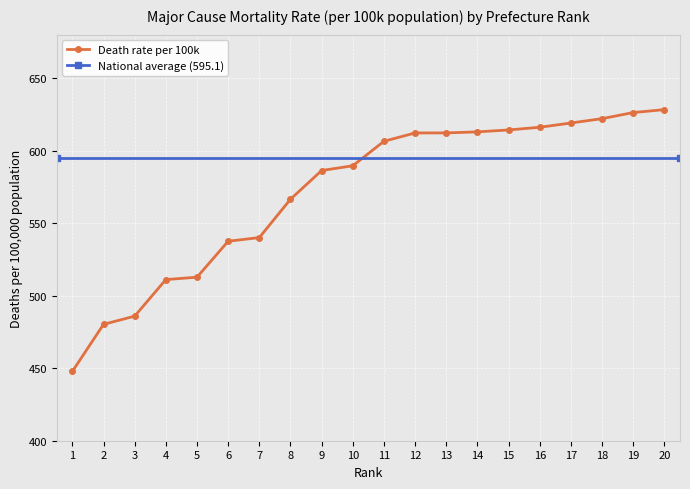

What is the change in value from 14 to 15?

+1.3